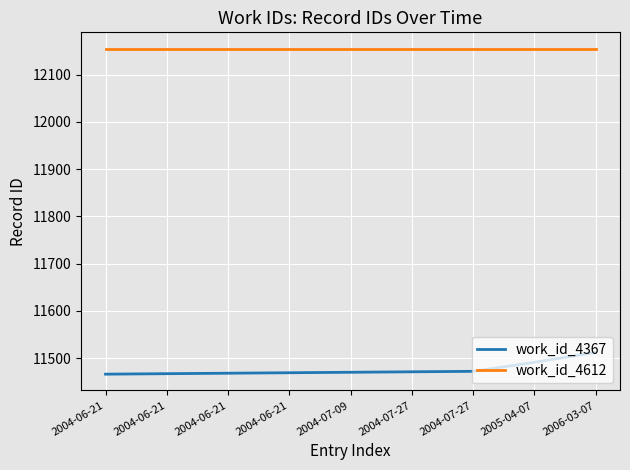

What is the difference between the highest and lowest values at 2004-07-27?

684